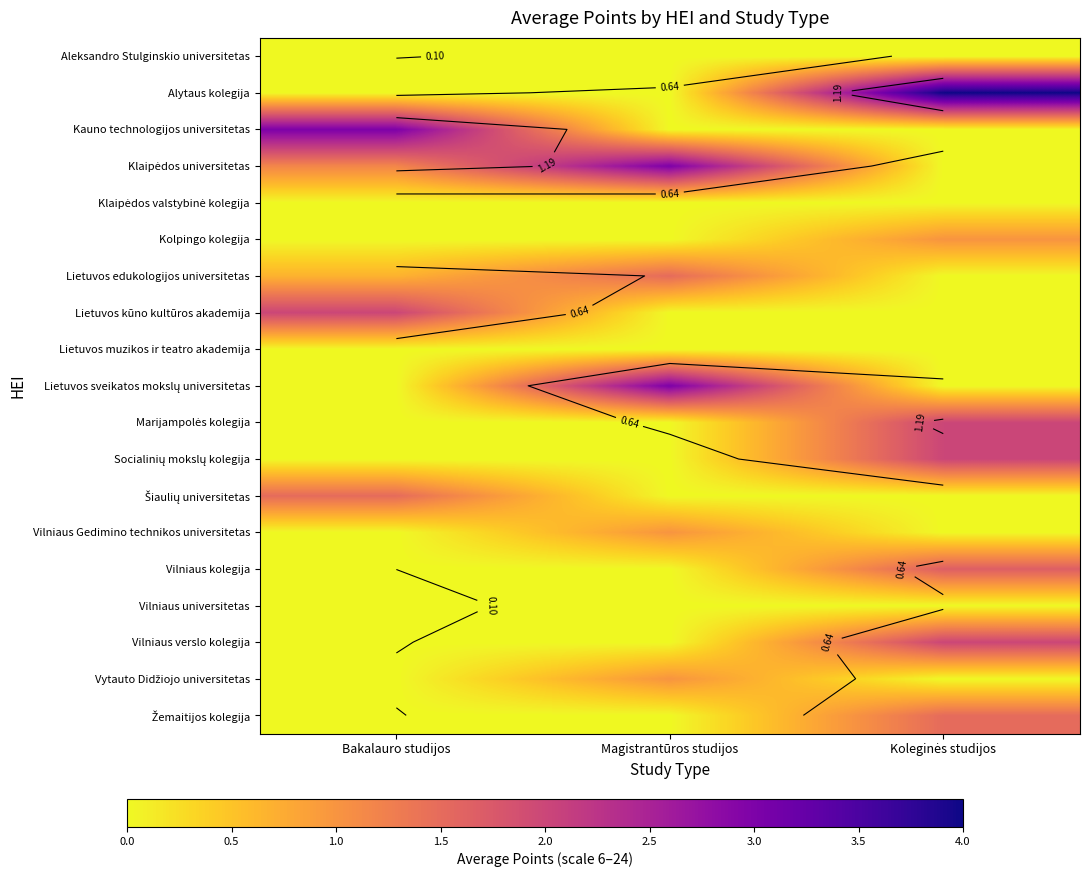

At how many categories does at least one series exceed 2?

3